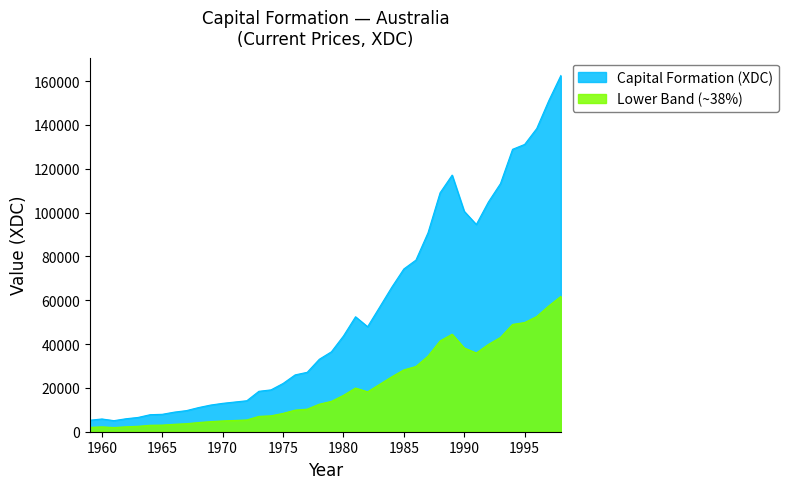

What is the sum of the values at 1991 and 1987?

185364